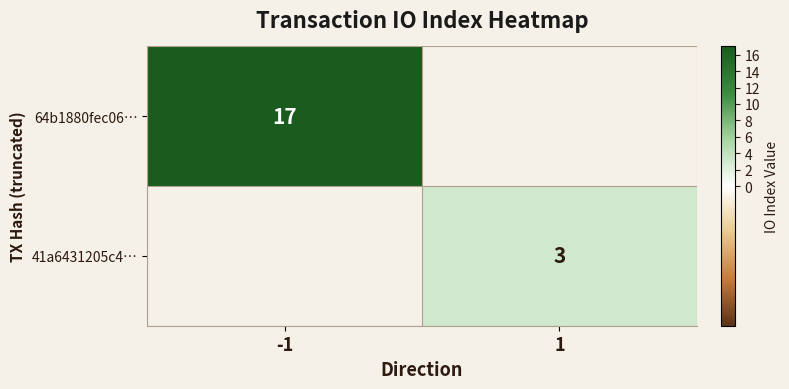

The value of 41a6431205c4… at 1 is 3. True or false?

True